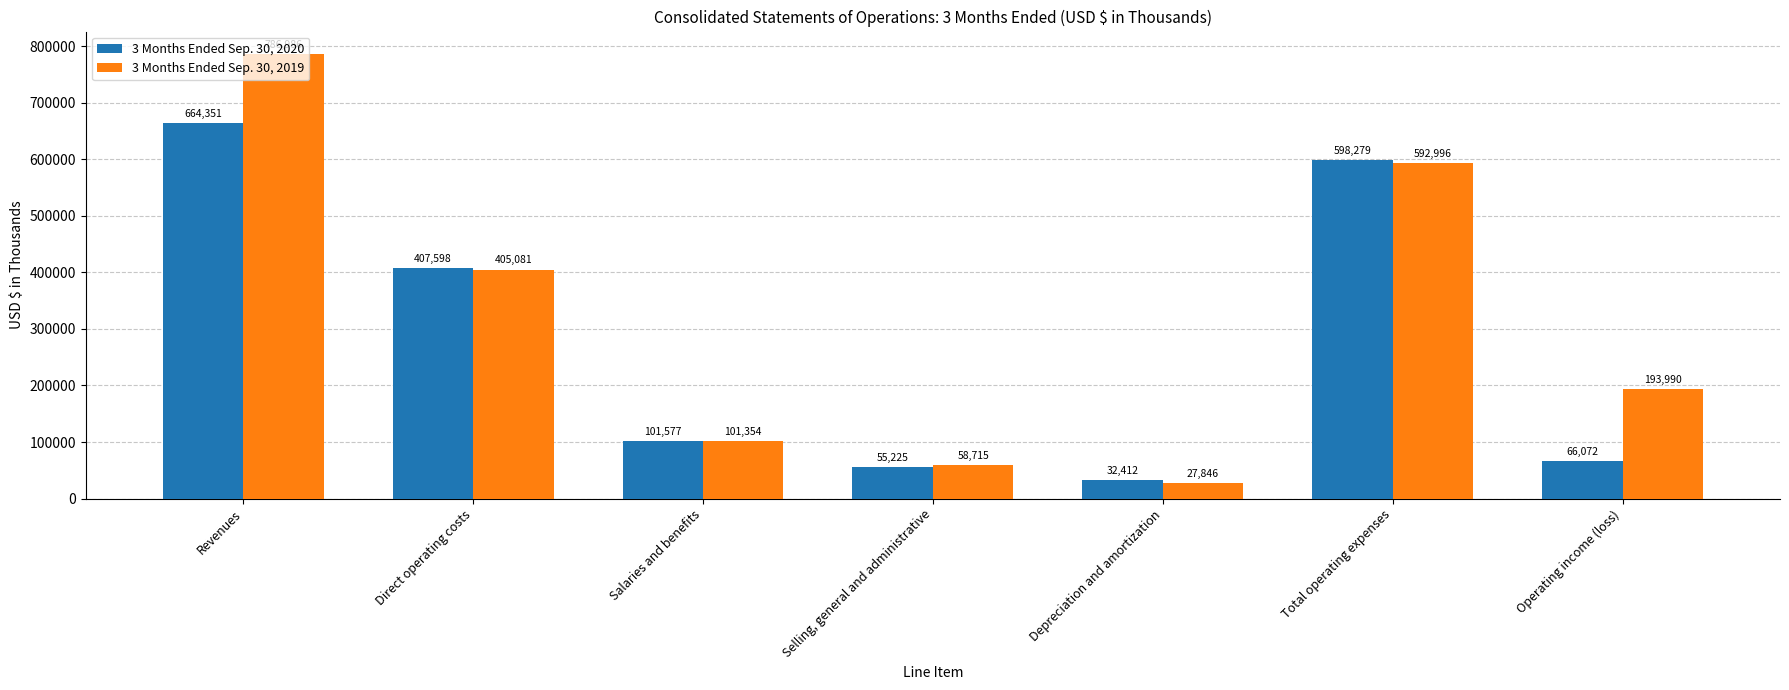

What is the label of the 5th bar from the right?

Salaries and benefits